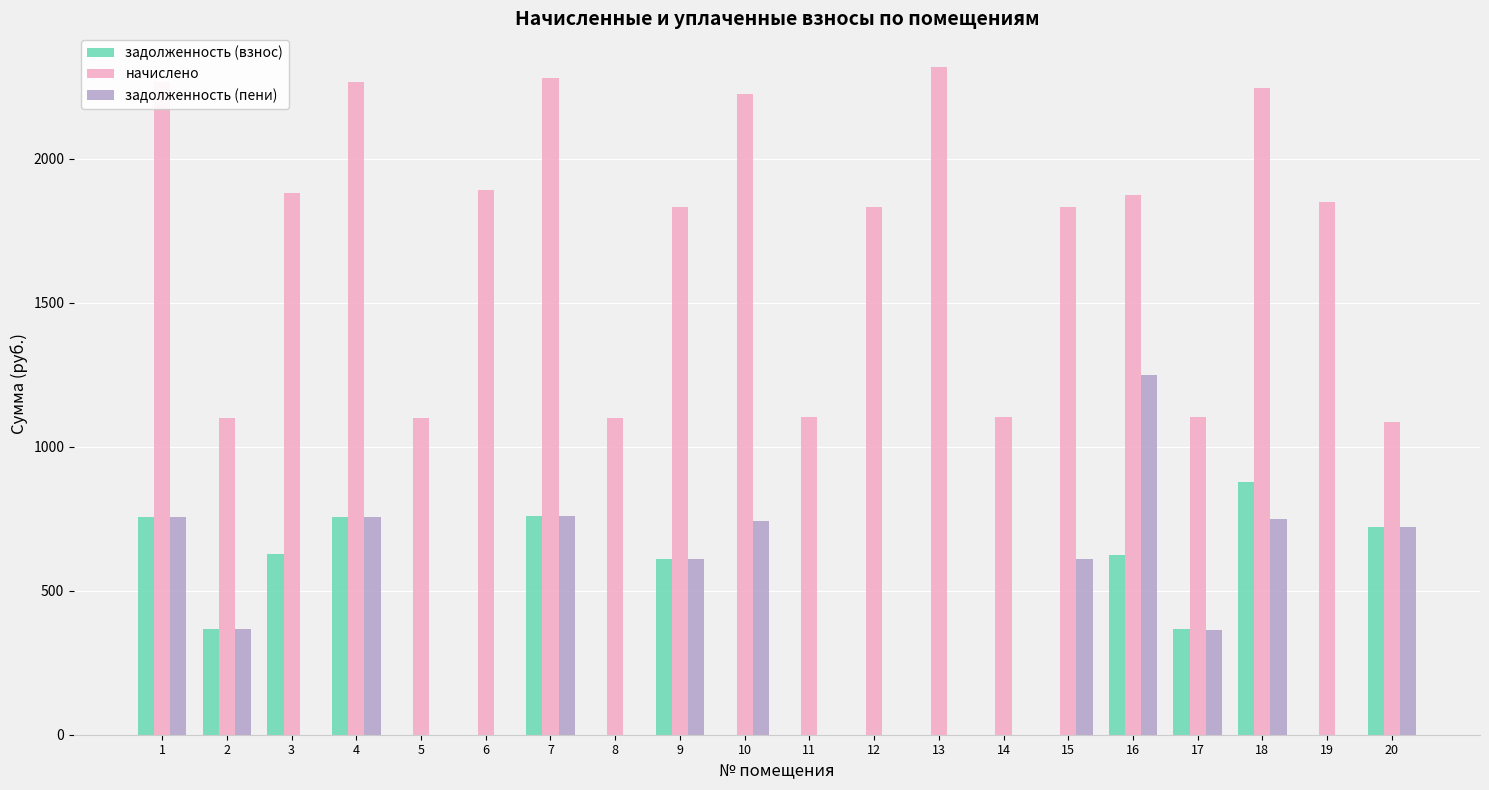

What is the sum of all задолженность (пени) values?

7684.6